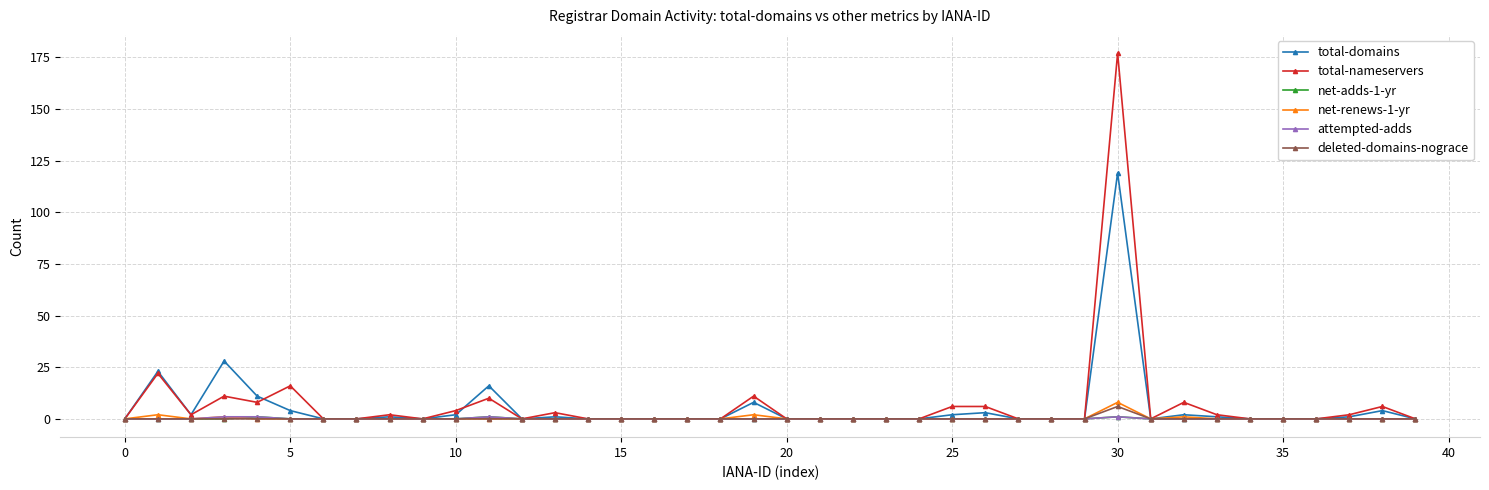

What is the highest value of the deleted-domains-nograce series?

6